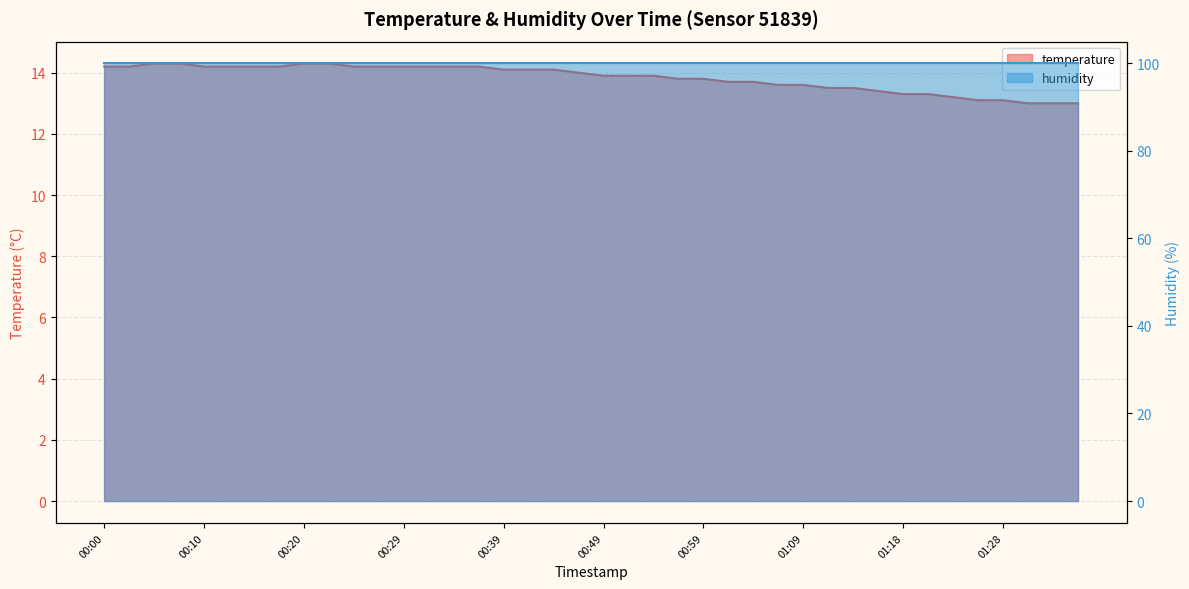

What is the difference between the second highest and second lowest values?

1.3